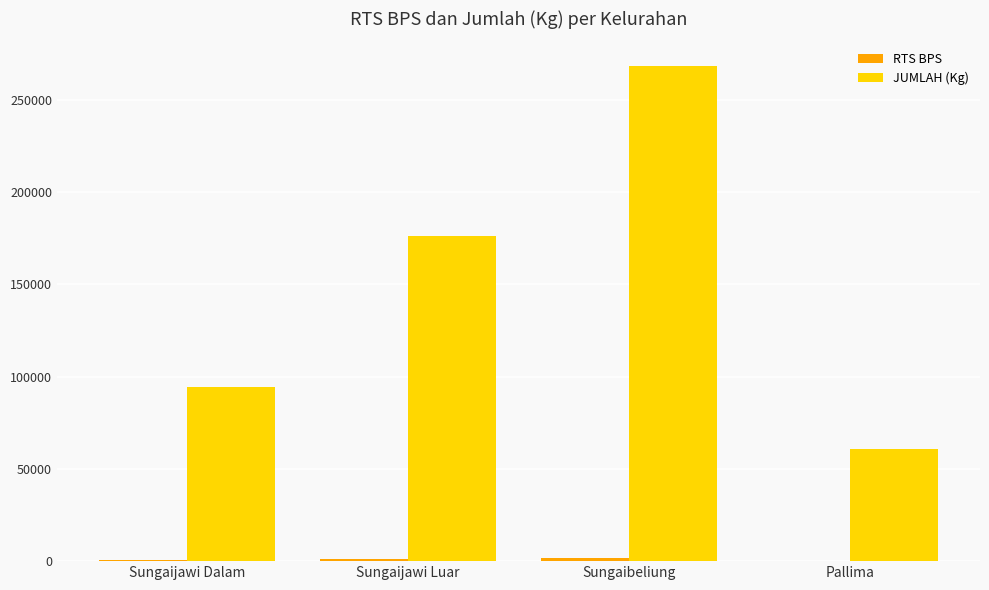

Which series has the largest range (max minus min)?

JUMLAH (Kg)